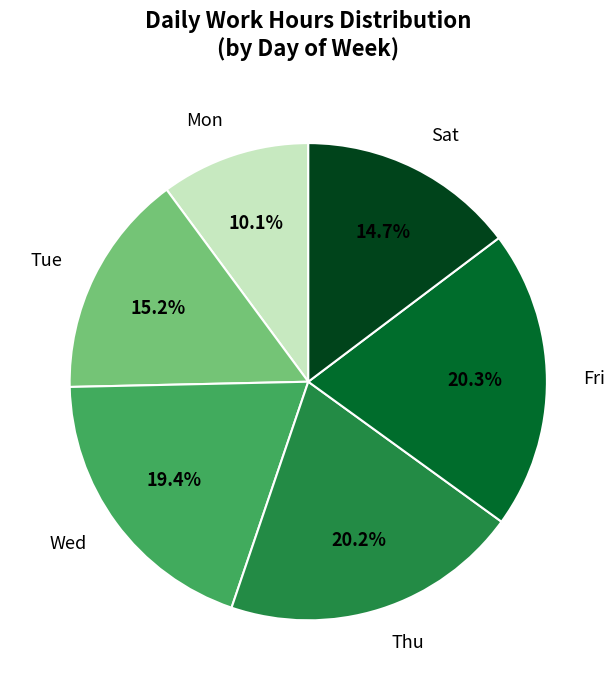

Count the number of slices in the pie.

6